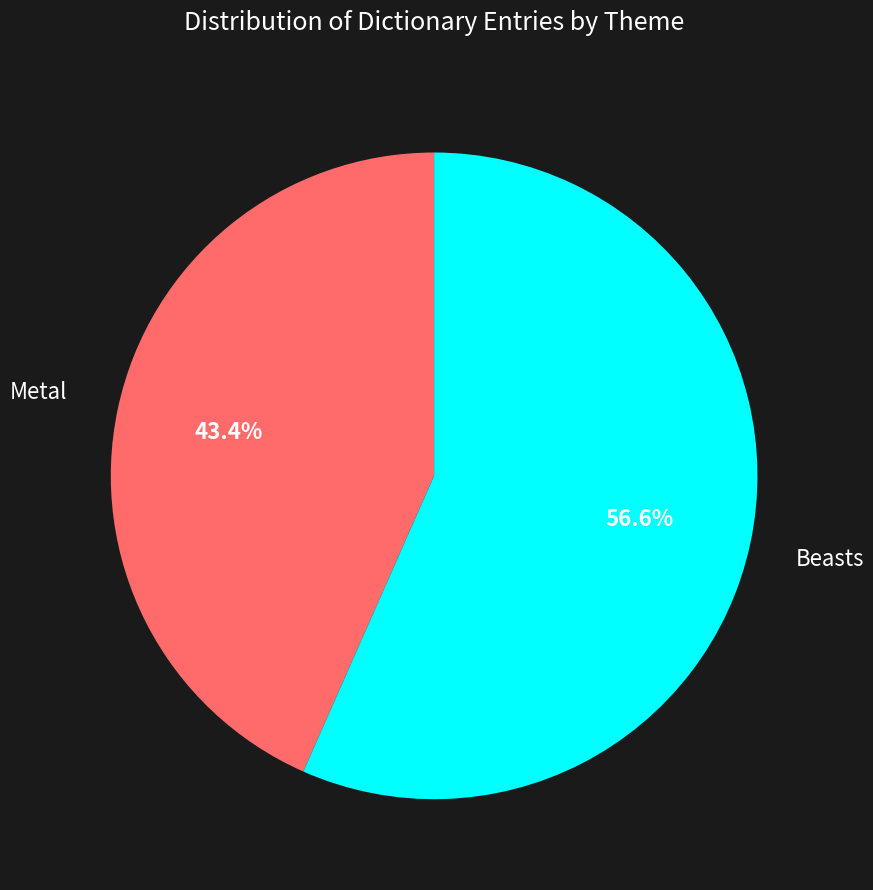

Is there any slice that represents more than half of the pie?

Yes